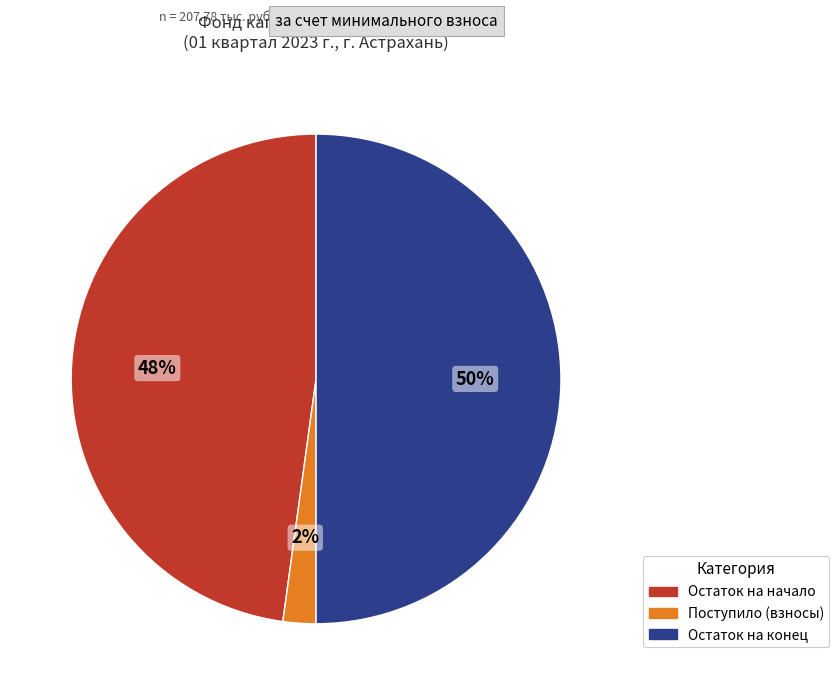

How many slices are in this pie chart?

3